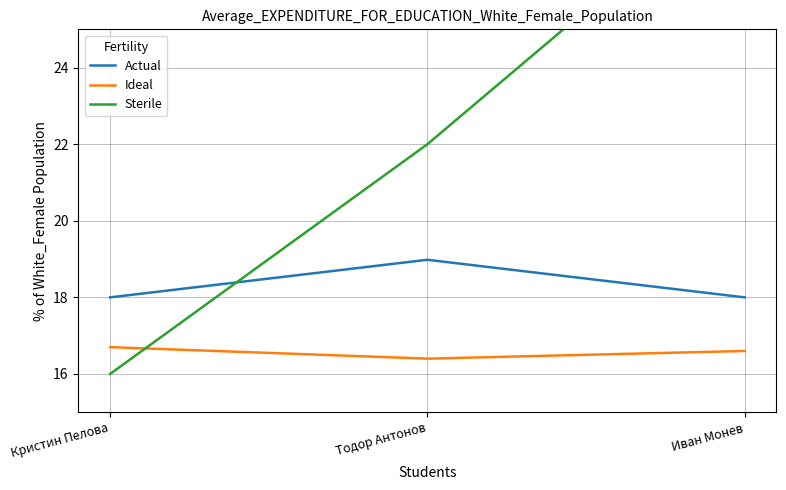

Reading left to right, list all the values displayed in this chart.

Actual: 18.0	19.0	18.0
Ideal: 16.7	16.4	16.6
Sterile: 16.0	22.0	29.0